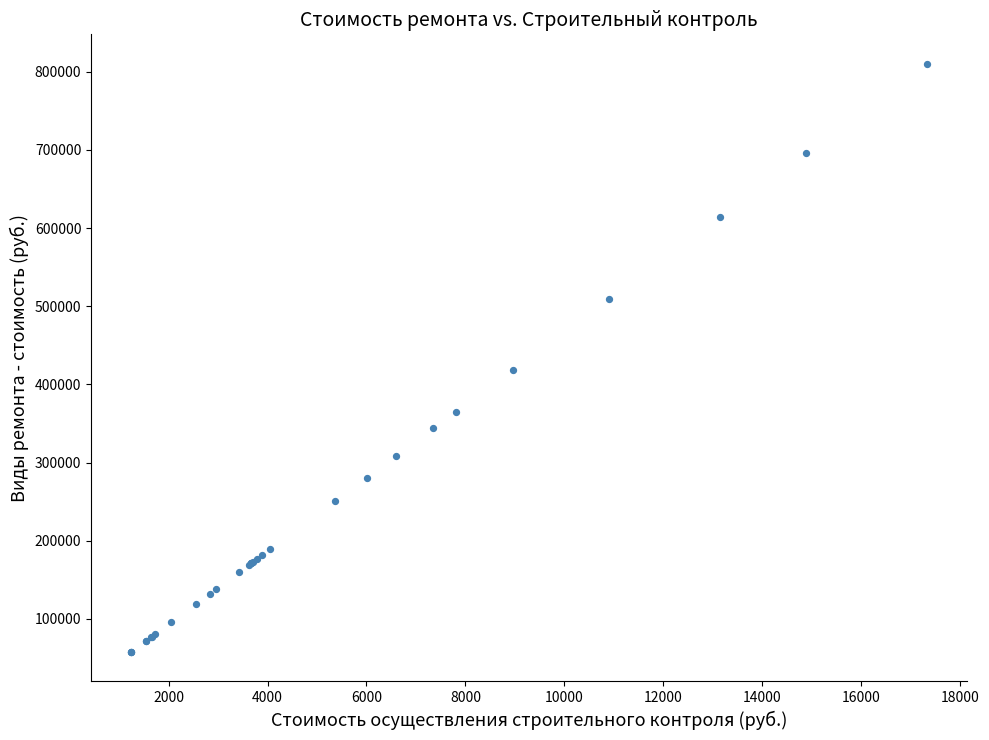

What Y value in the scatter plot is closest to 433973?

418708.2